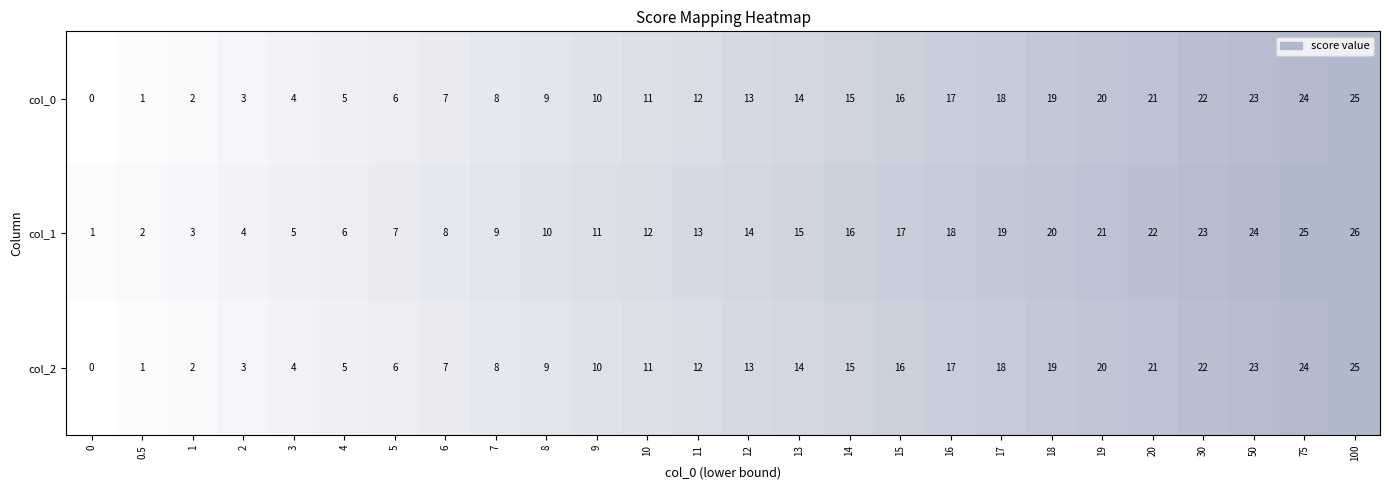

What is the sum of all col_0 values?

325